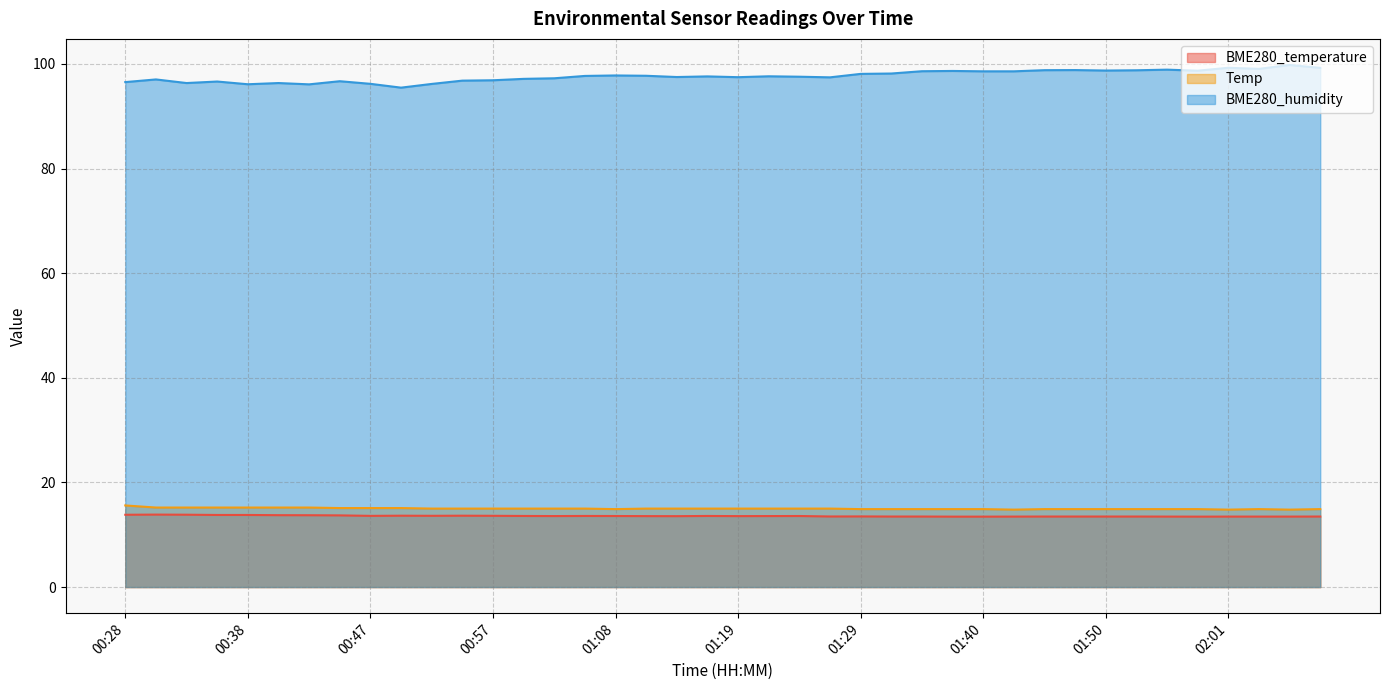

List the labels in order of BME280_humidity value, largest first.

02:06, 02:01, 02:09, 02:03, 01:55, 01:47, 01:45, 01:52, 01:50, 01:58, 01:37, 01:34, 01:40, 01:42, 01:32, 01:29, 01:08, 01:11, 01:05, 01:21, 01:16, 01:24, 01:13, 01:19, 01:27, 01:02, 01:00, 00:30, 00:57, 00:55, 00:45, 00:35, 00:28, 00:33, 00:40, 00:47, 00:52, 00:38, 00:42, 00:50